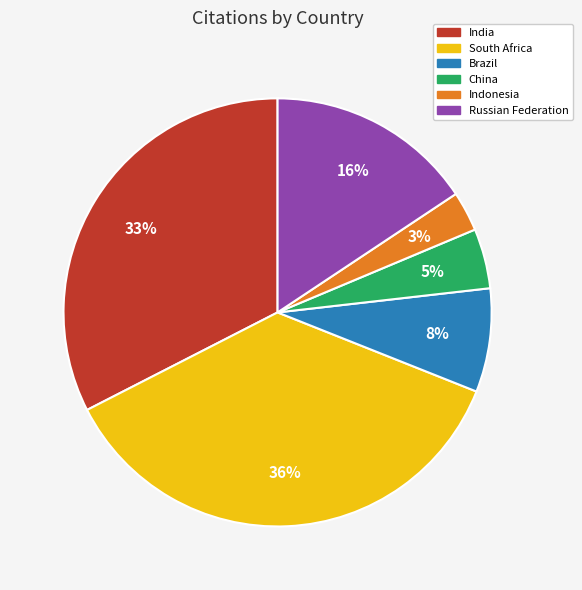

Between Russian Federation and Indonesia, which is larger?

Russian Federation